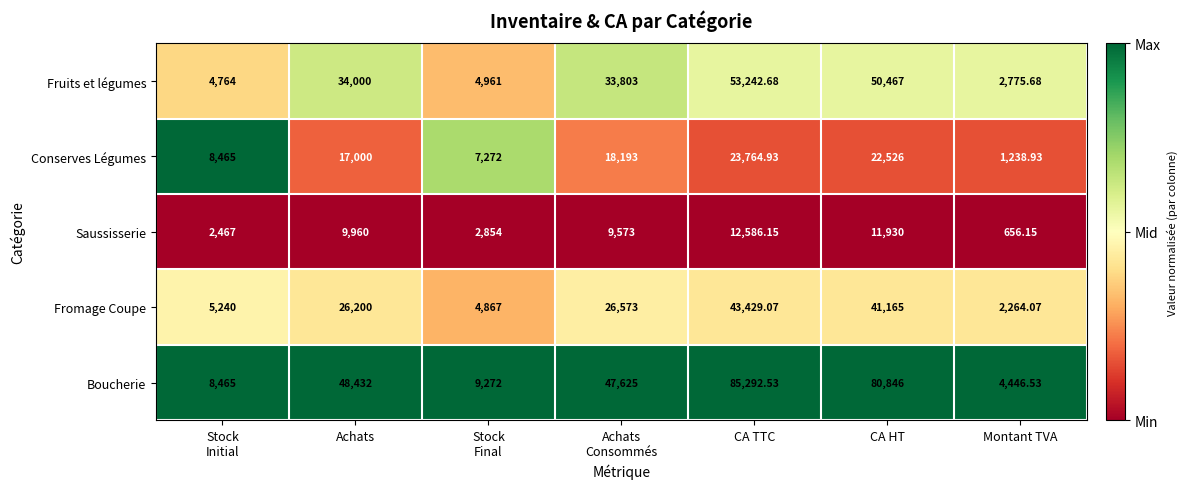

Which series has the largest range (max minus min)?

Boucherie